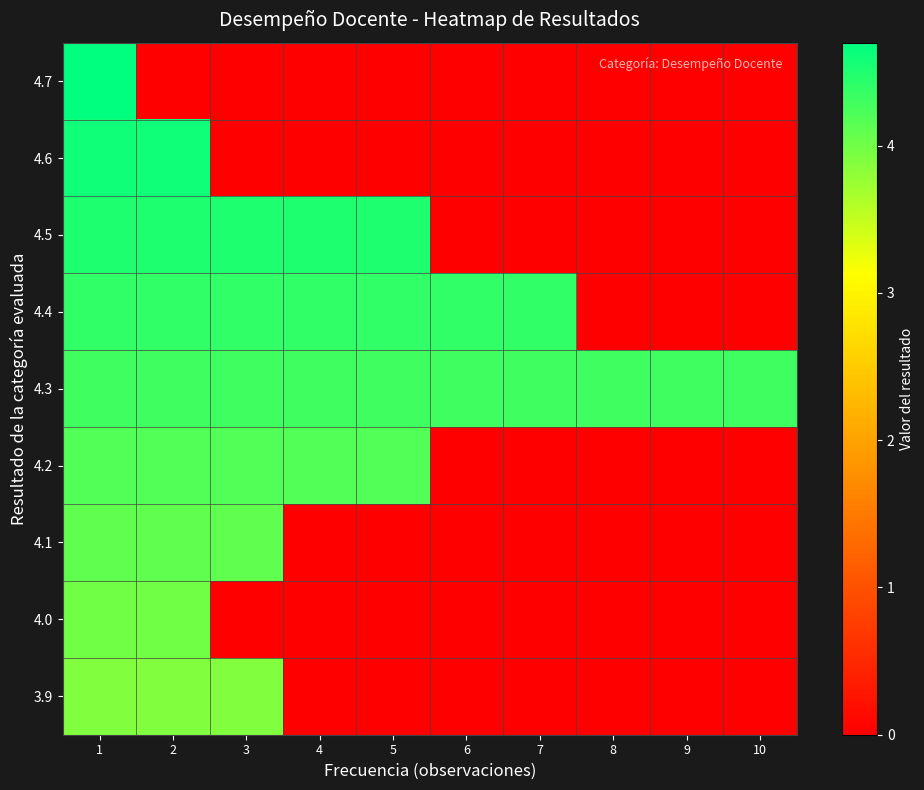

At which category is the sum across all series the highest?

1